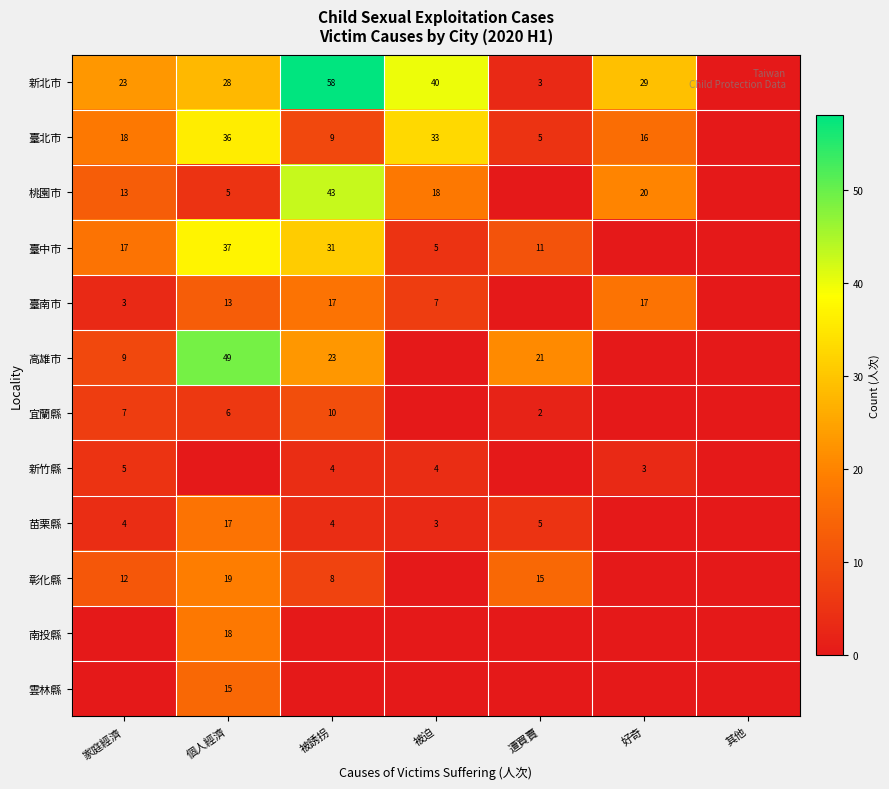

True or false: 臺中市 has a value of 7 at 遭買賣.

False